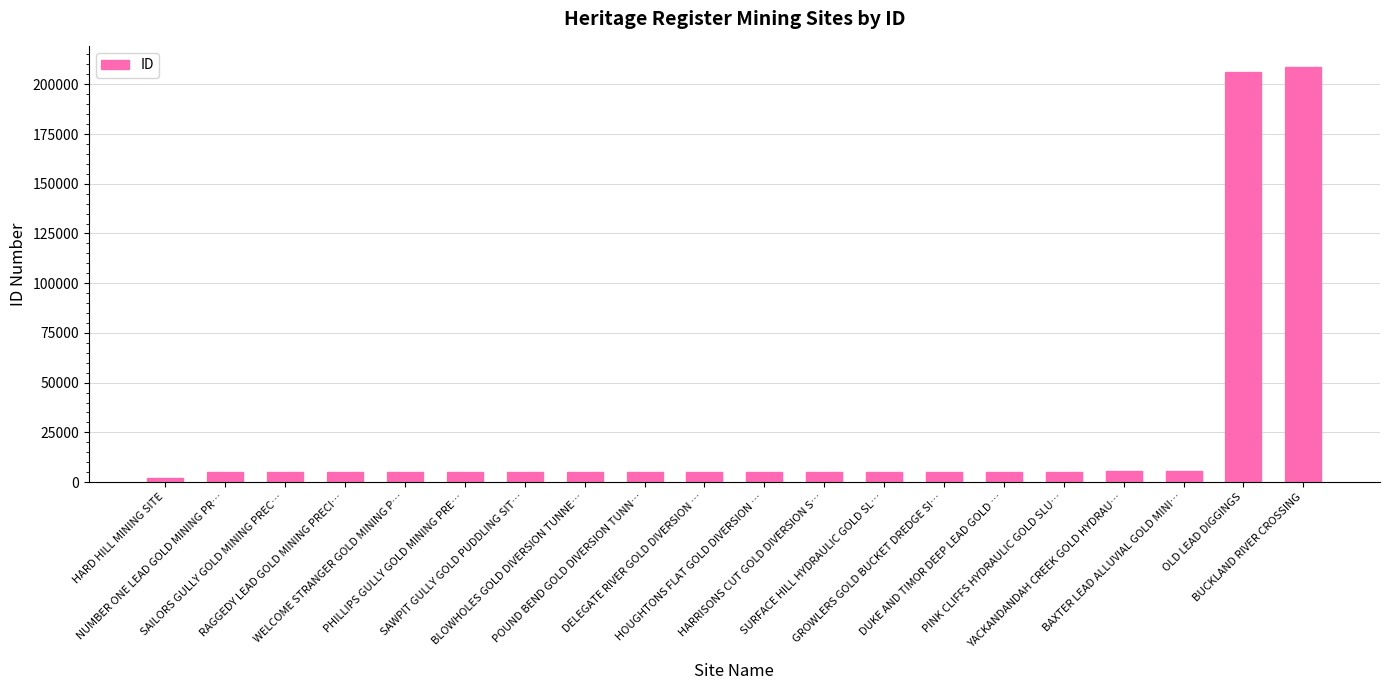

What is the maximum value shown in the chart?

208911